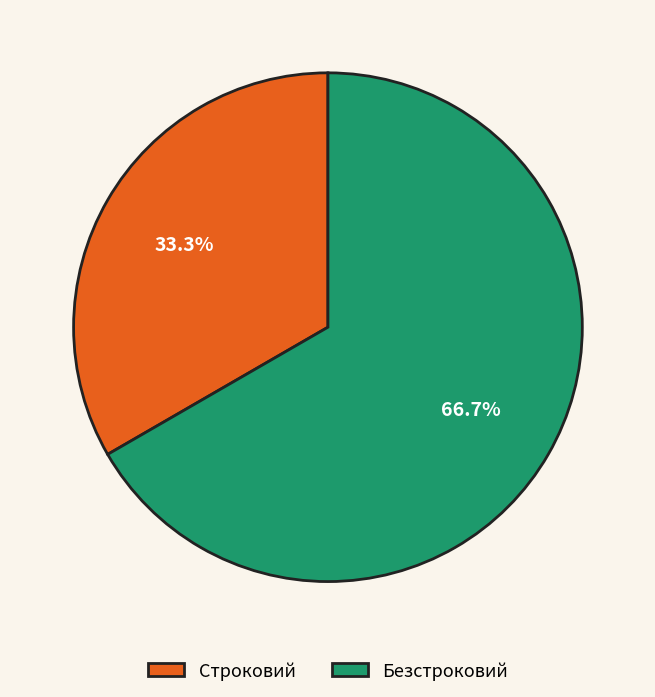

How many slices are in this pie chart?

2